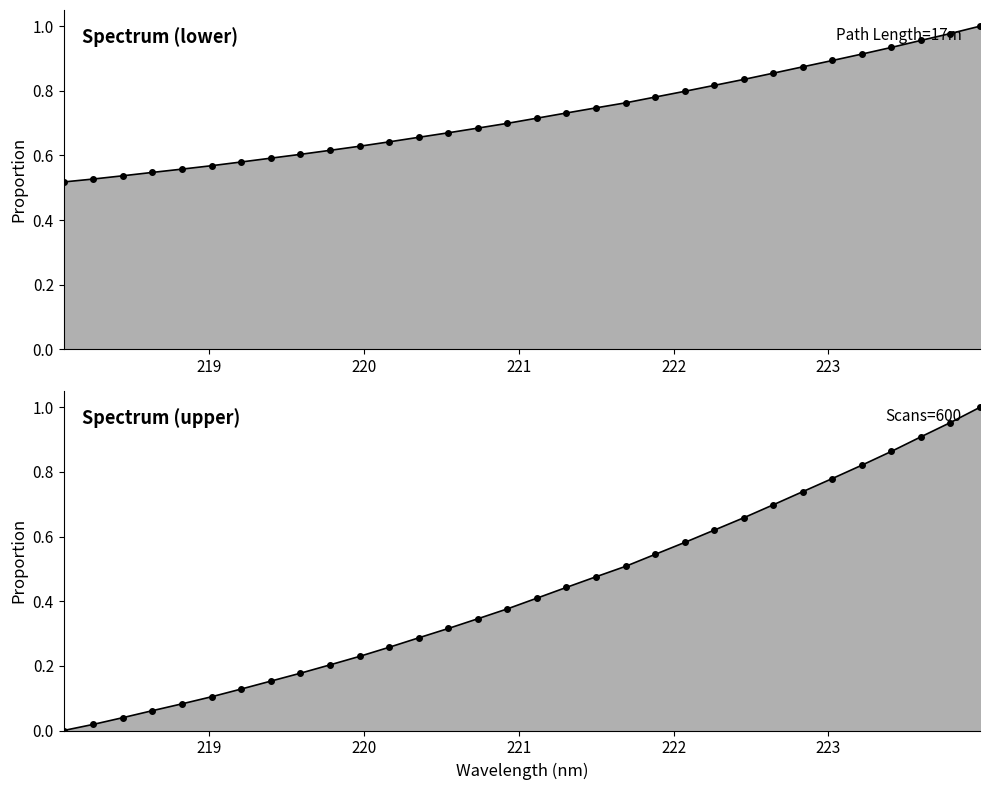

What is the change in value from 219.3979 to 223.408?

+0.3